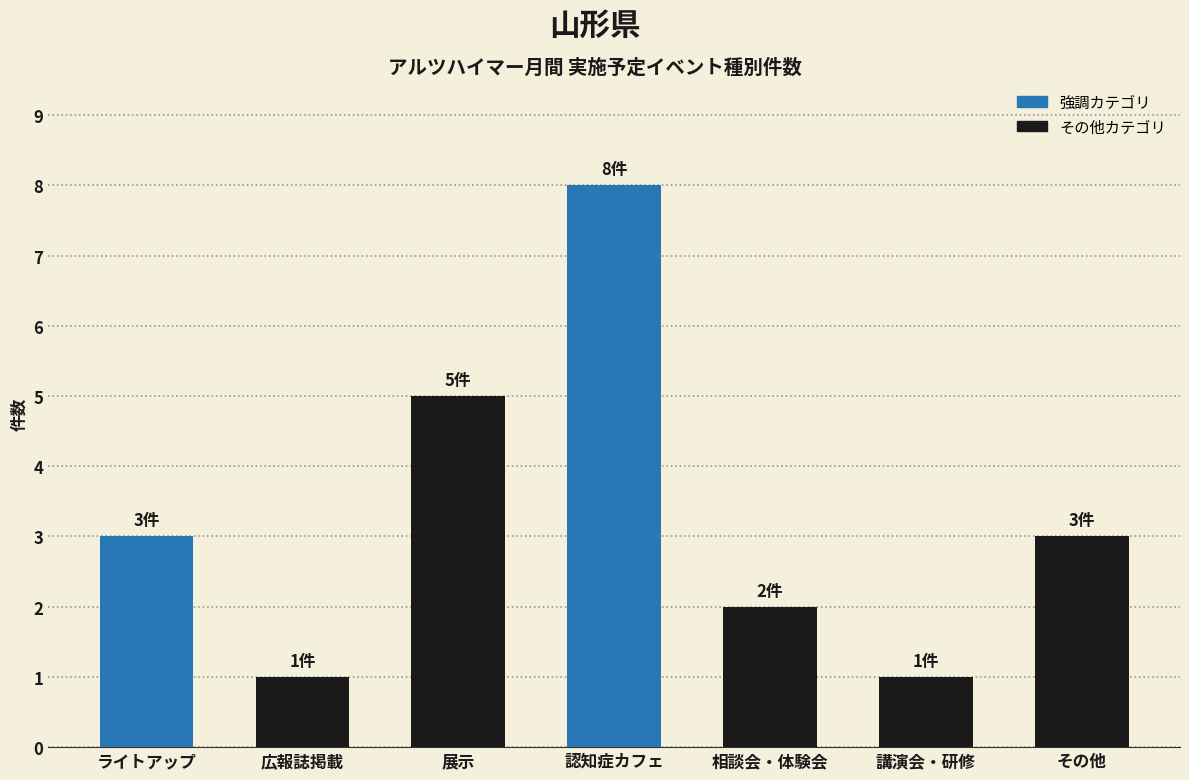

The chart shows a value of 2 at ライトアップ. True or false?

False